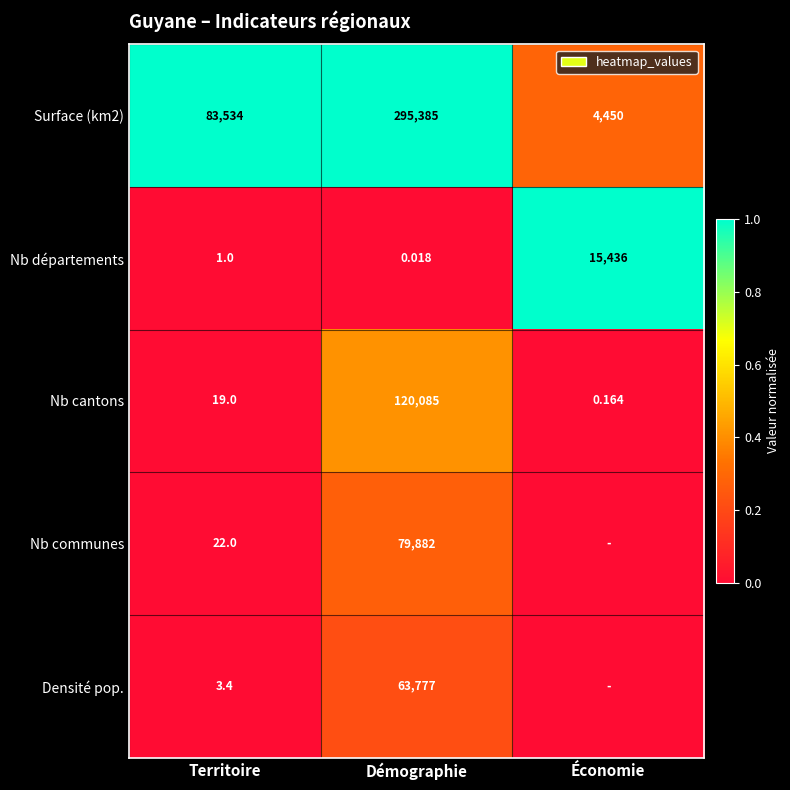

Is the value of Nb départements at Territoire greater than the value of Surface (km2) at Économie?

No